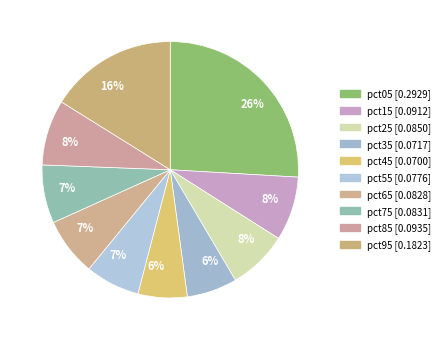

Is there a majority slice in this chart?

No